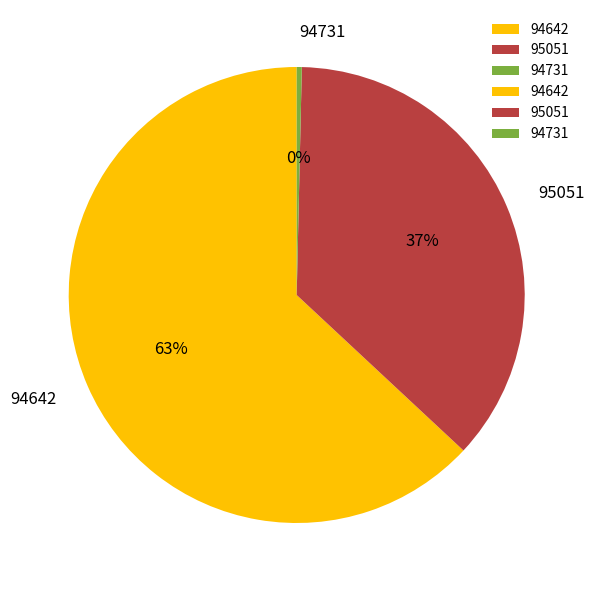

Is it true that 94642 is 51% of the pie?

False